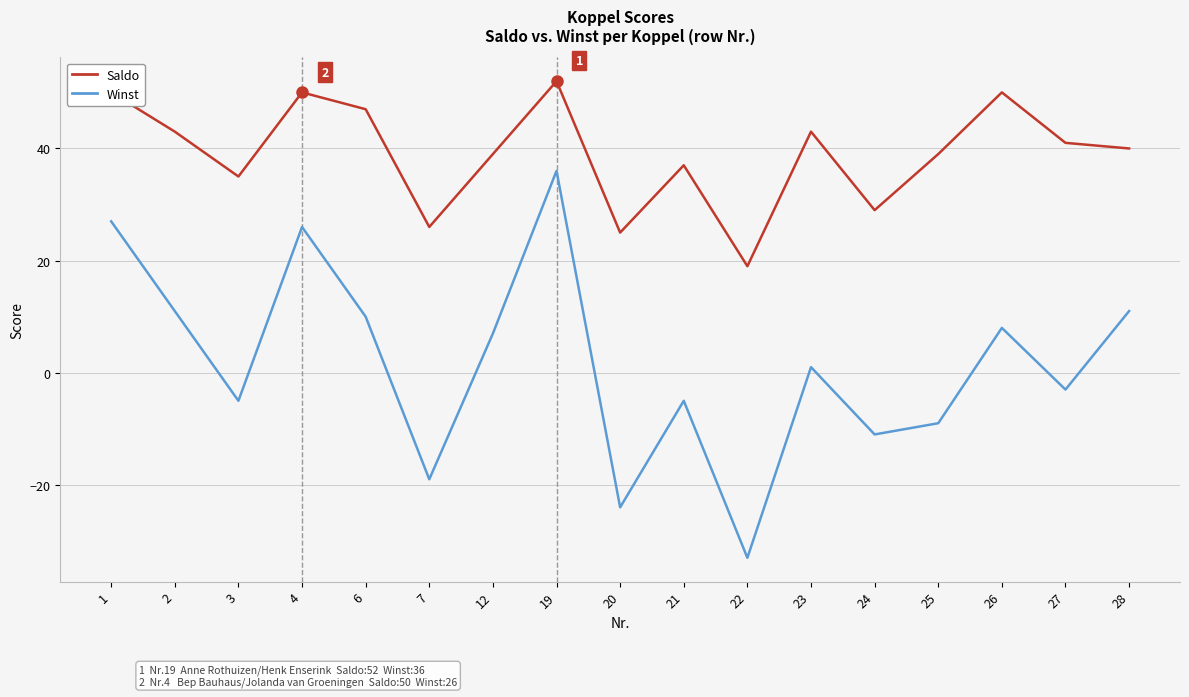

Reading left to right, extract all data points from this chart.

Saldo: 50	43	35	50	47	26	39	52	25	37	19	43	29	39	50	41	40
Winst: 27	11	-5	26	10	-19	7	36	-24	-5	-33	1	-11	-9	8	-3	11